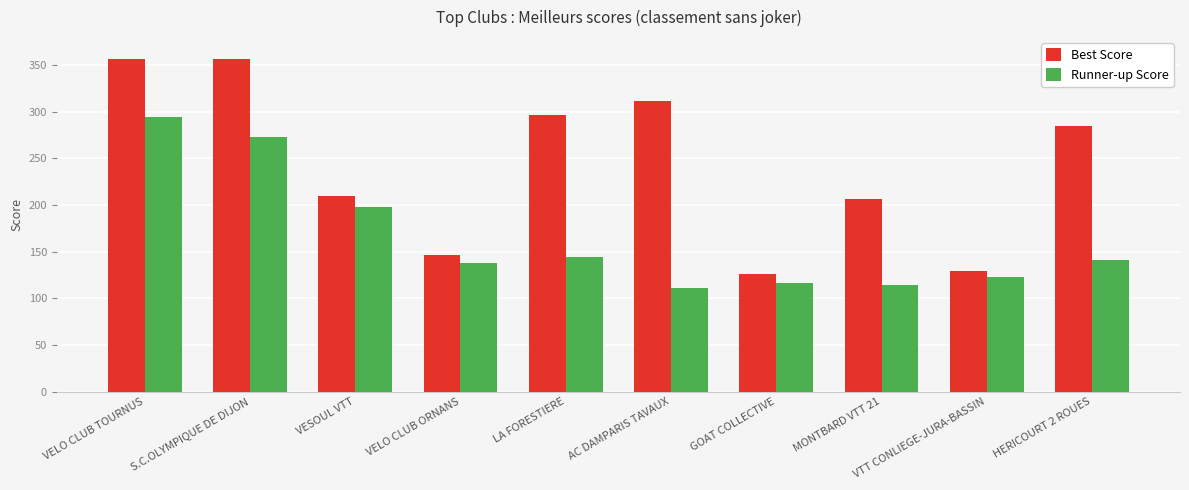

What position from the left is VELO CLUB ORNANS?

4